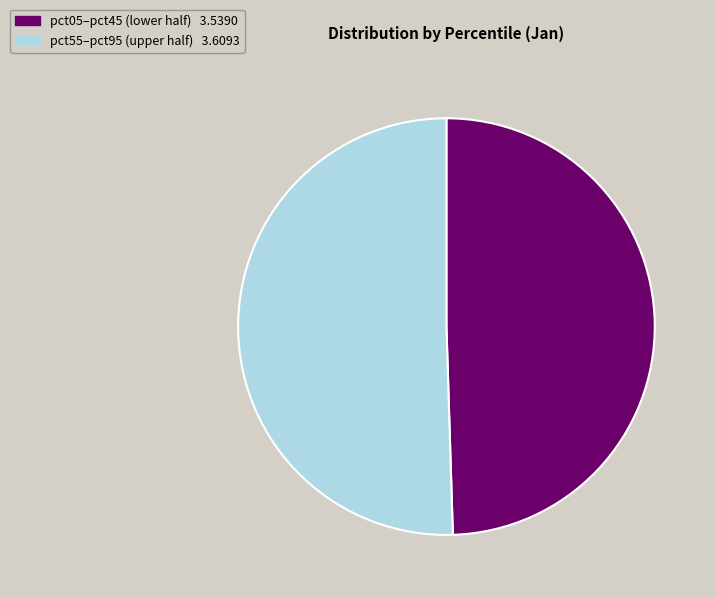

Count the number of slices in the pie.

2